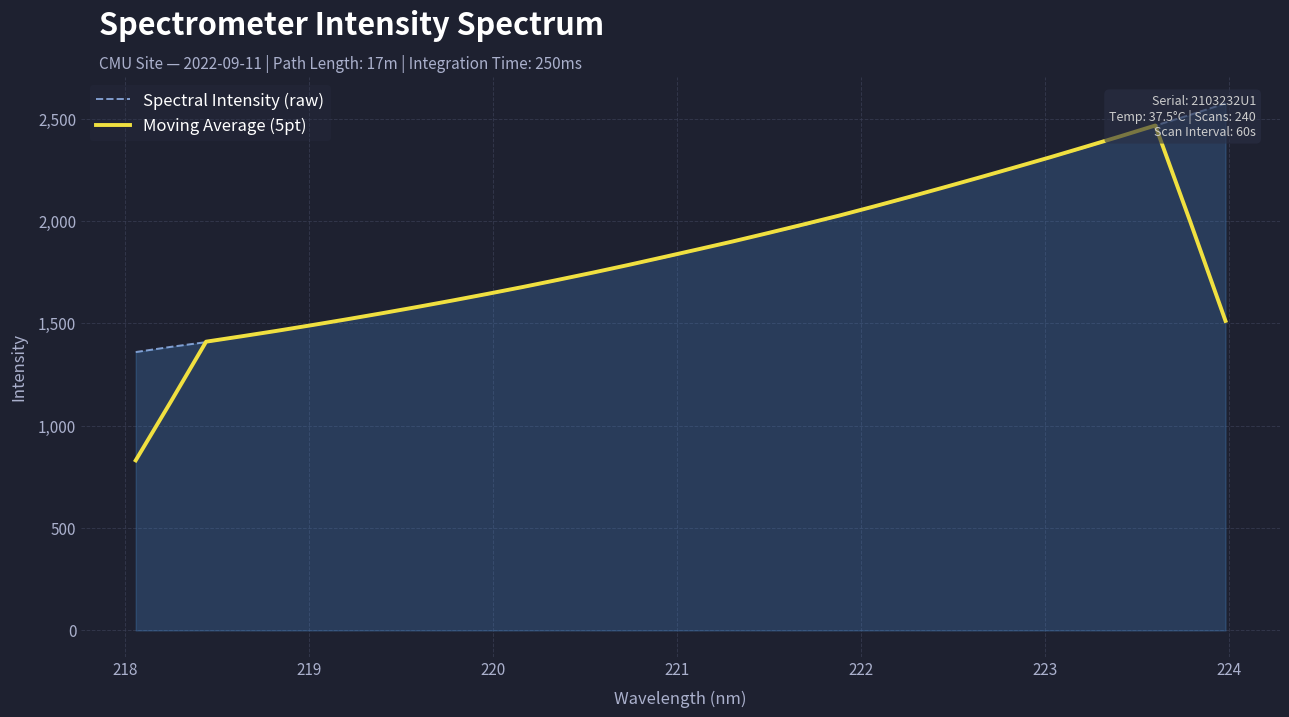

Which series has the widest spread of values?

Moving Average (5pt)